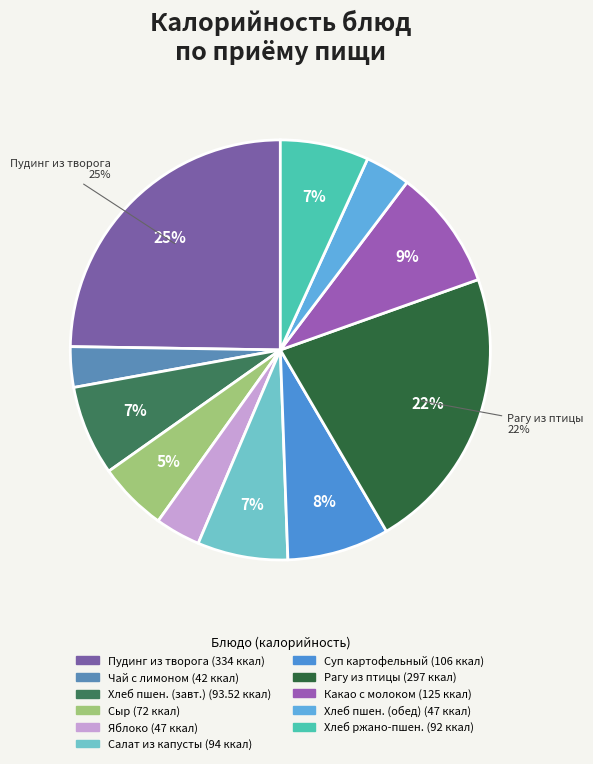

Which slice is the largest?

Пудинг из творога (запеченный)